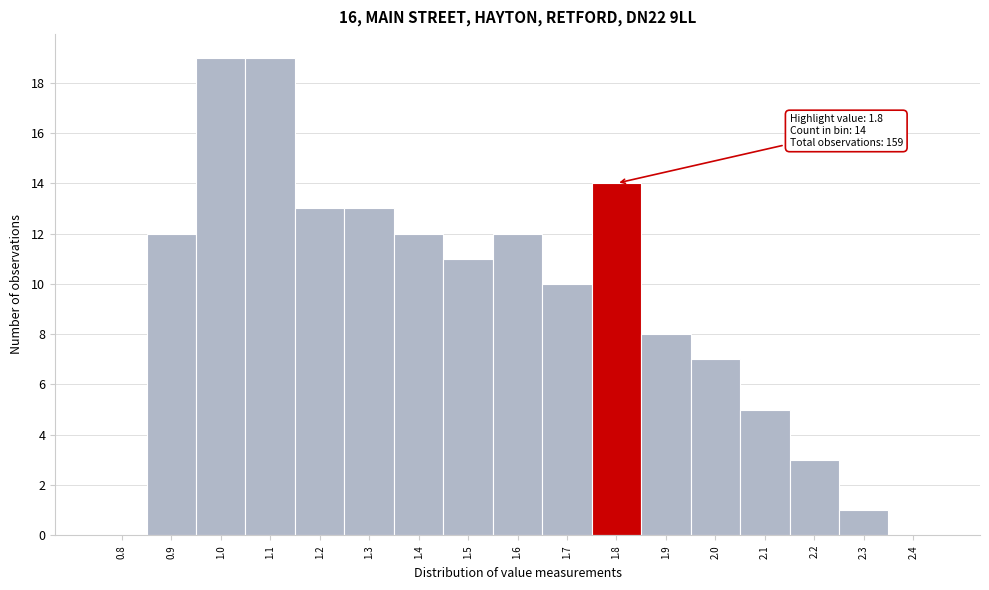

Reading left to right, extract all data points from this chart.

0.8=0	0.9=12	1.0=19	1.1=19	1.2=13	1.3=13	1.4=12	1.5=11	1.6=12	1.7=10	1.8=14	1.9=8	2.0=7	2.1=5	2.2=3	2.3=1	2.4=0